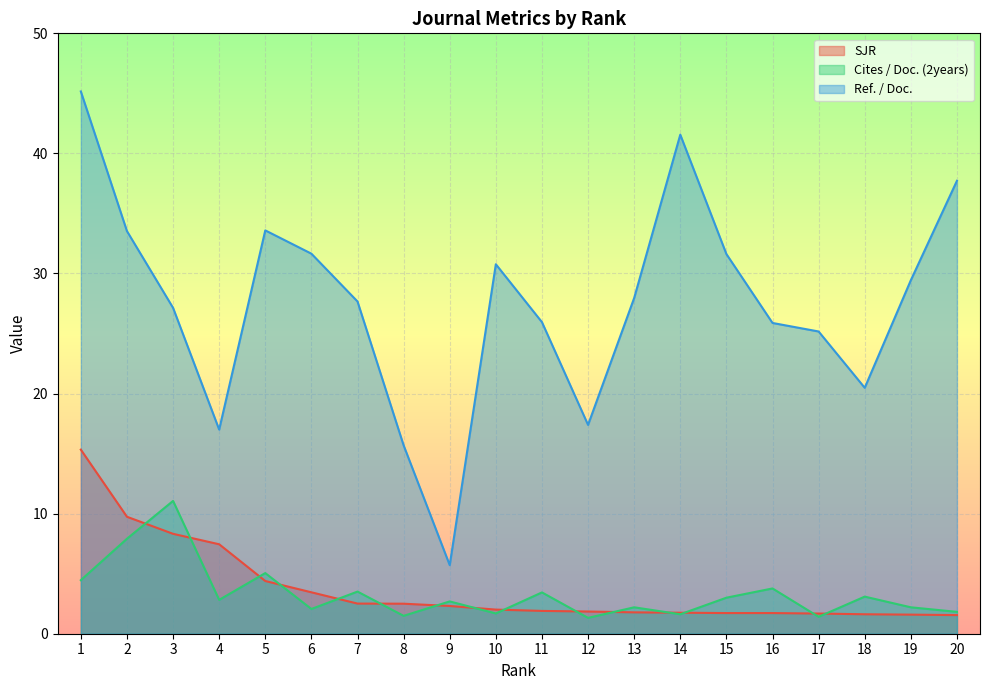

At which label does Cites / Doc. (2years) first exceed 2?

1